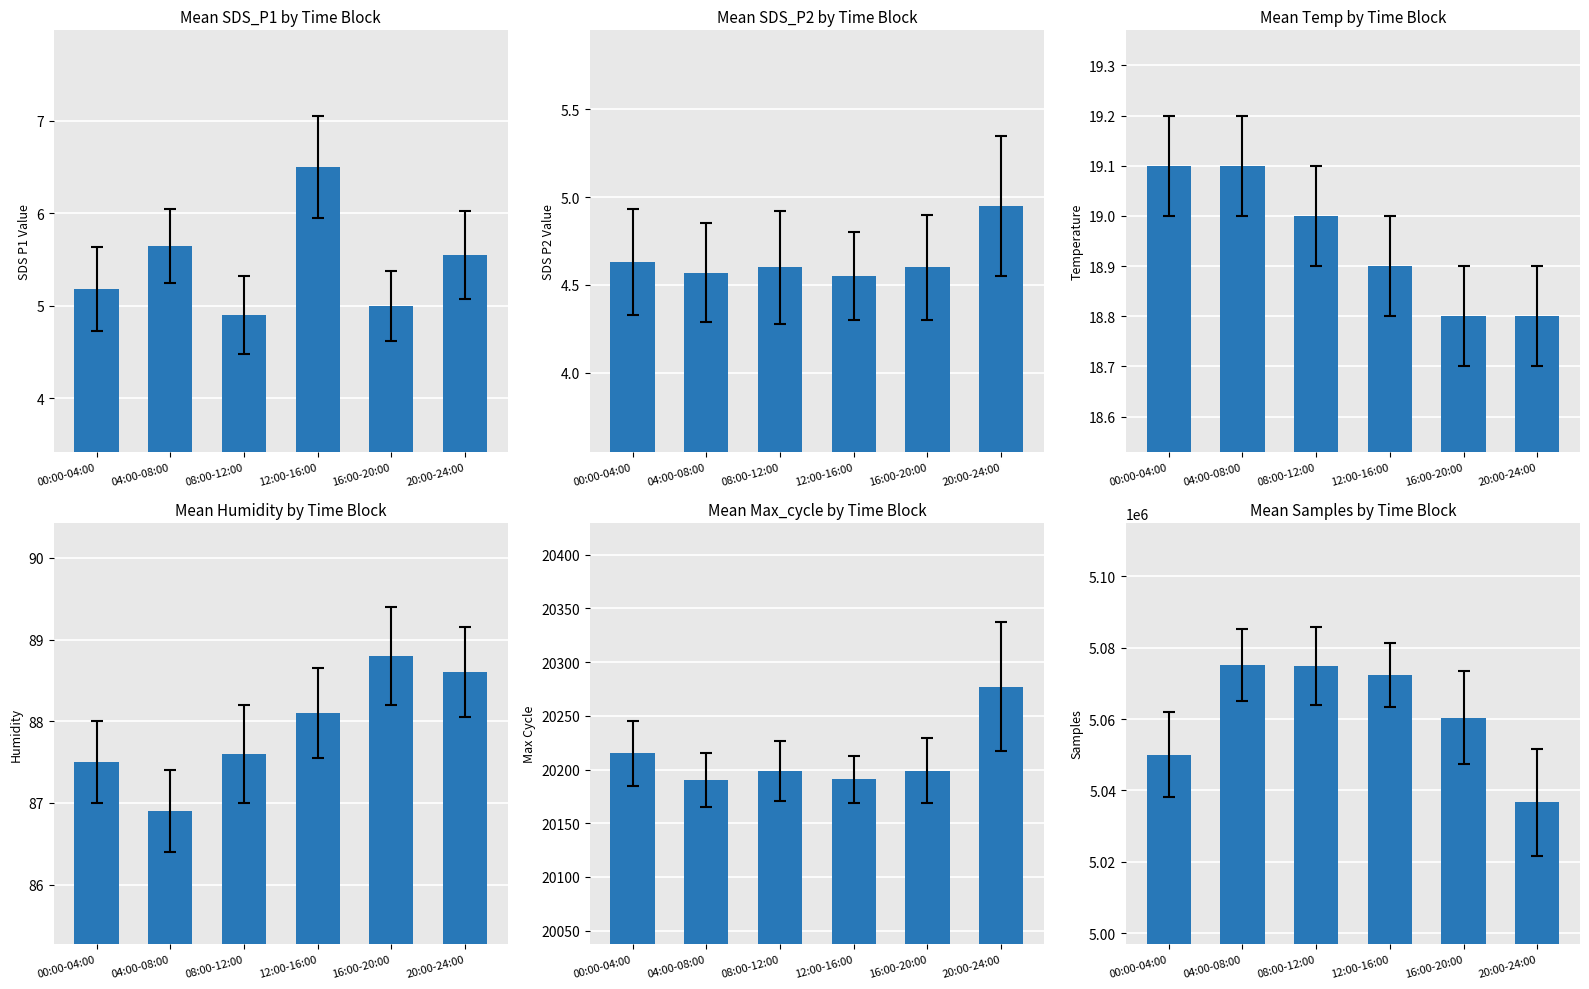

Are the bars horizontal?

No